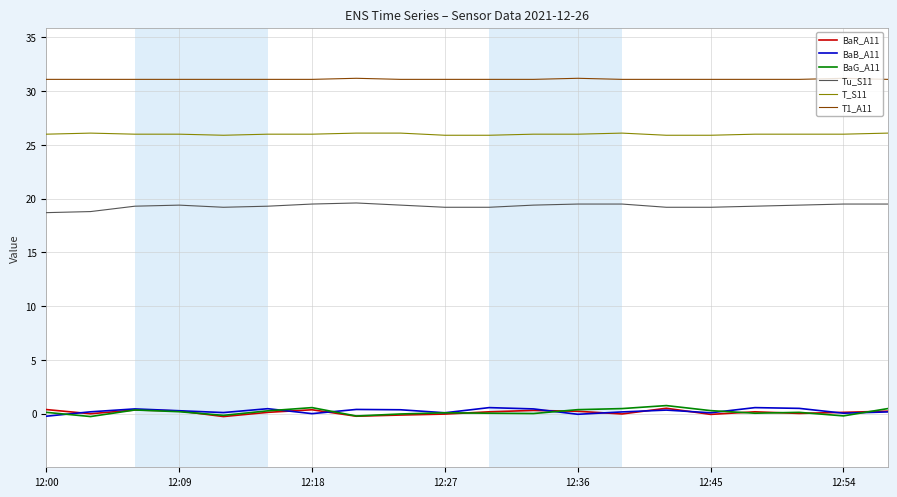

Which series has the largest total across all categories?

T1_A11